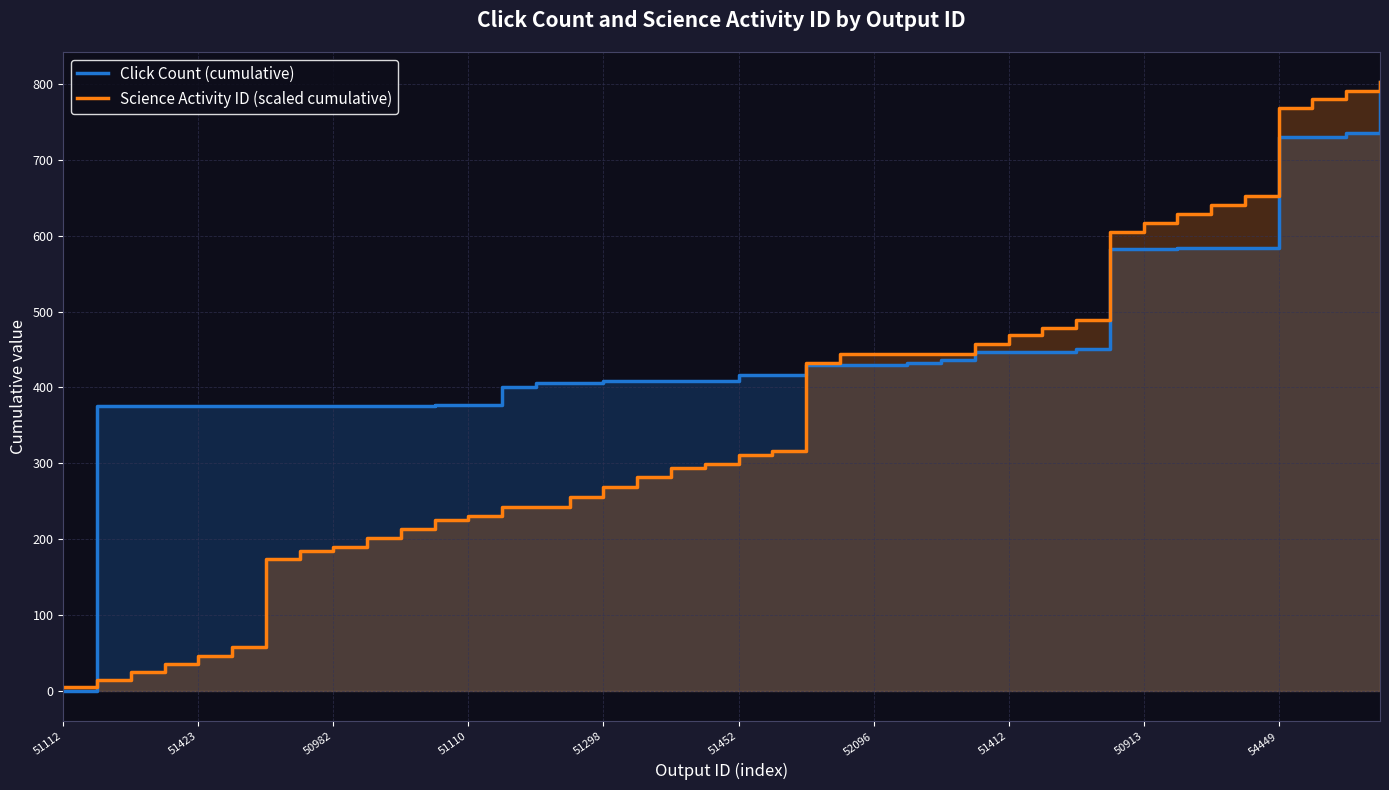

Does the chart have visible grid lines?

Yes